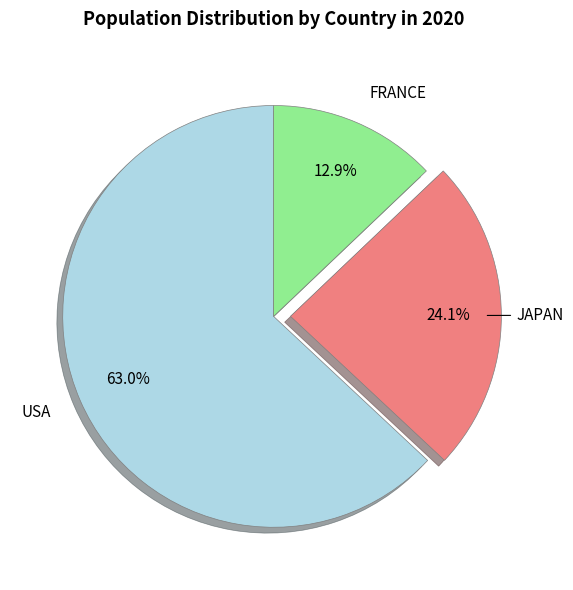

What is the smallest slice in the pie chart?

FRANCE